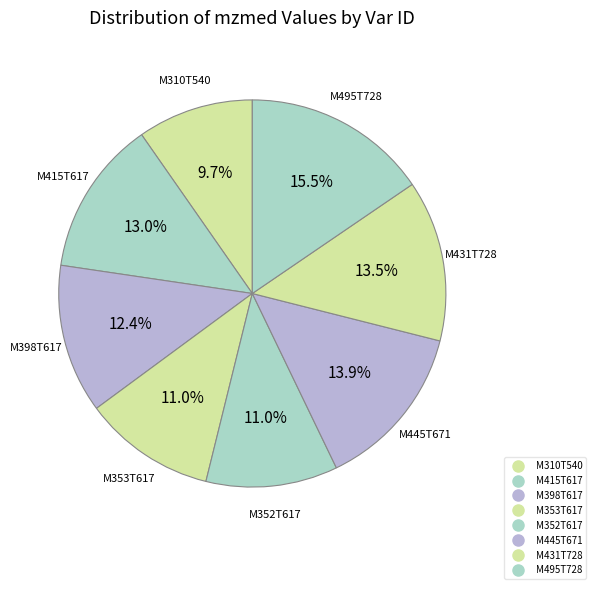

Does M353T617 account for over 50% of the chart?

No